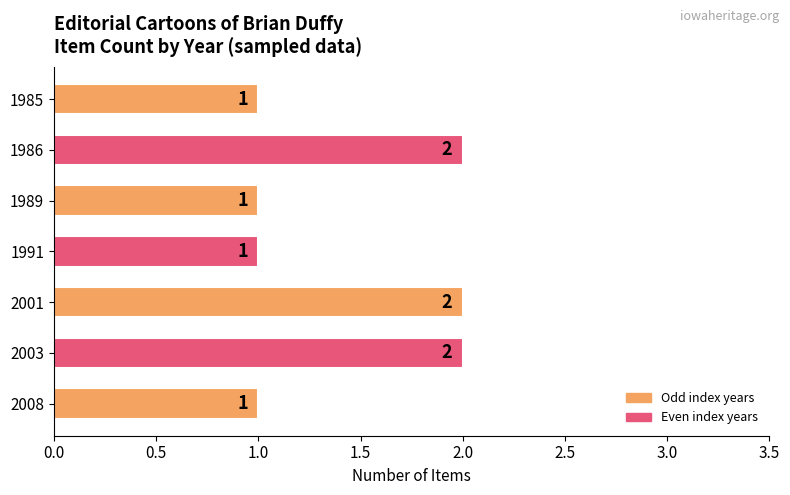

Reading top to bottom, list all the values displayed in this chart.

1985=1	1986=2	1989=1	1991=1	2001=2	2003=2	2008=1